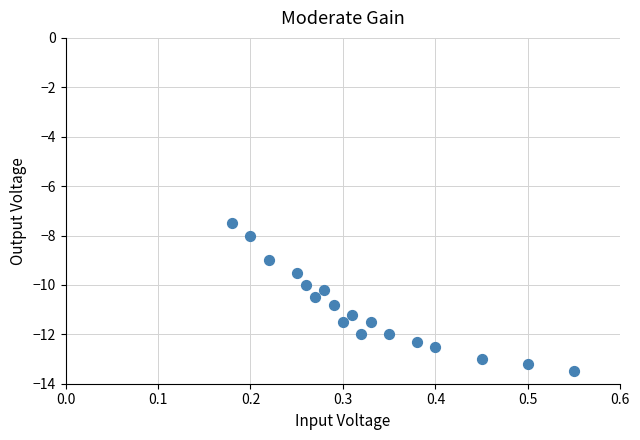

What is the range of Y values (max minus min)?

6.0